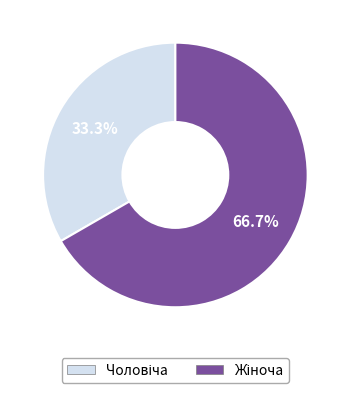

How many segments does this pie chart have?

2